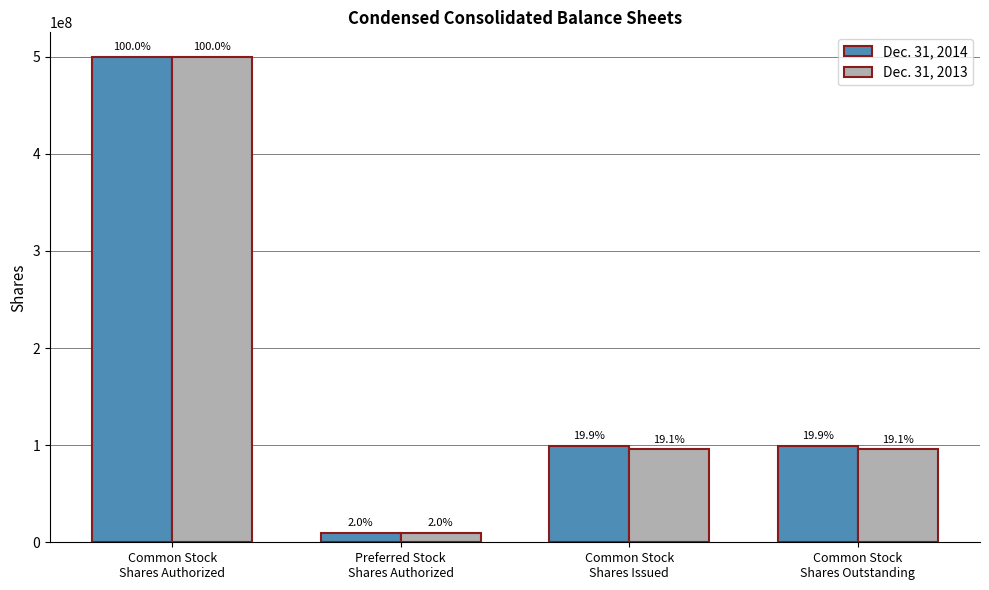

How many Dec. 31, 2013 values are between 95737389 and 500000000?

3